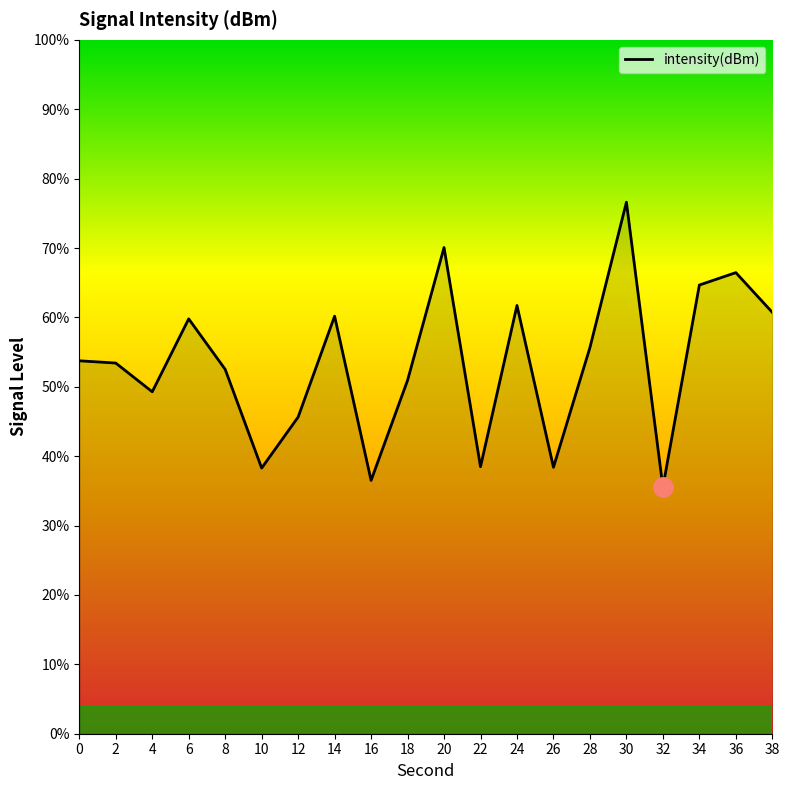

Which label corresponds to the largest value in the chart?

30